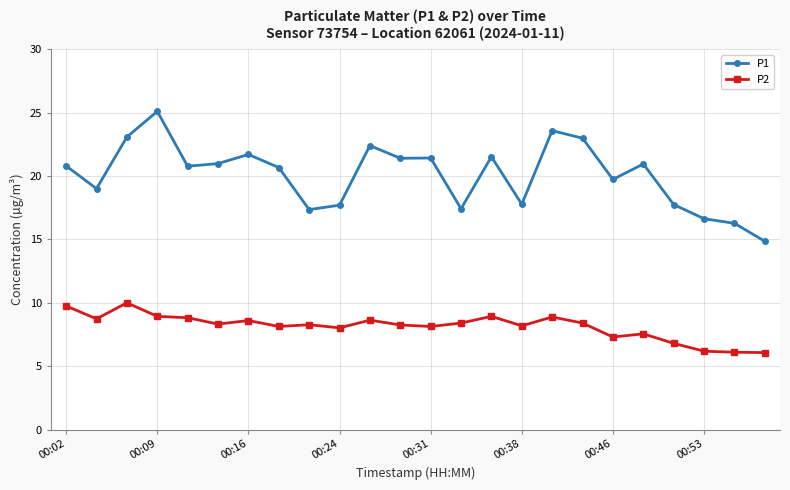

What is the value of the P1 point at the 7th from the left?

21.7